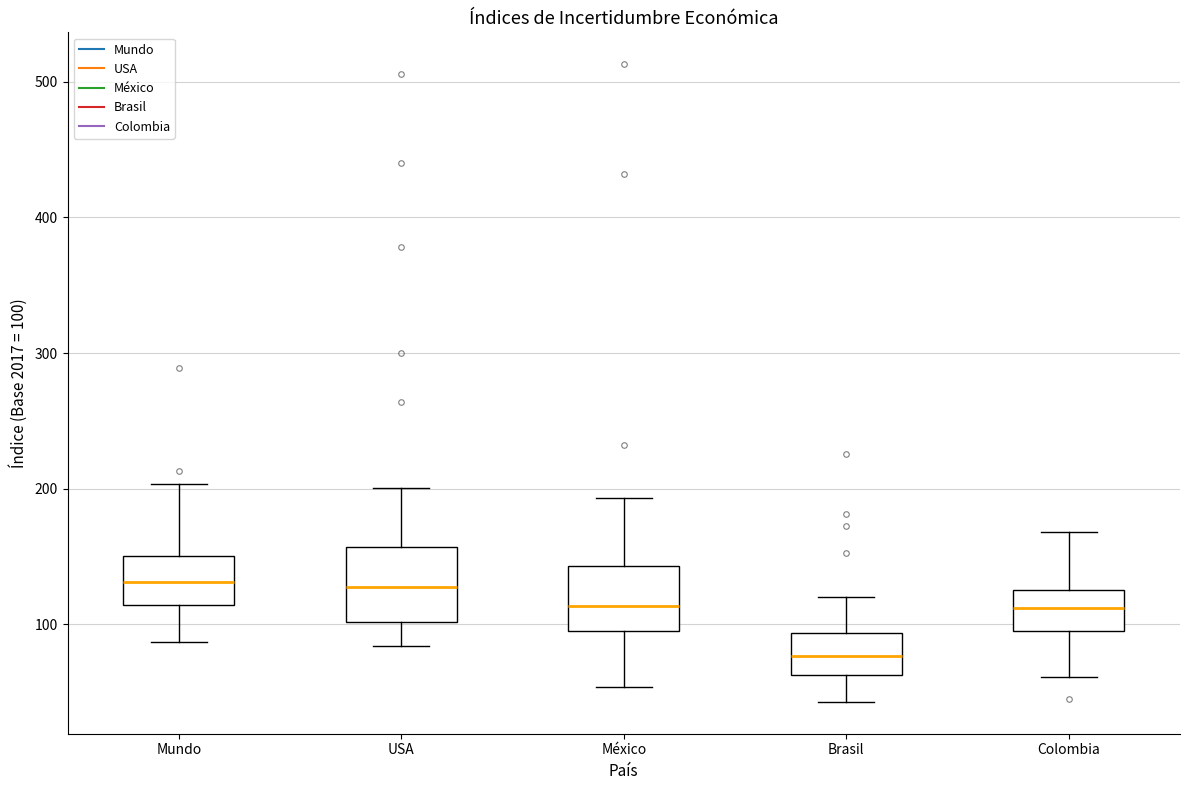

Which box has the lowest median line?

Brasil